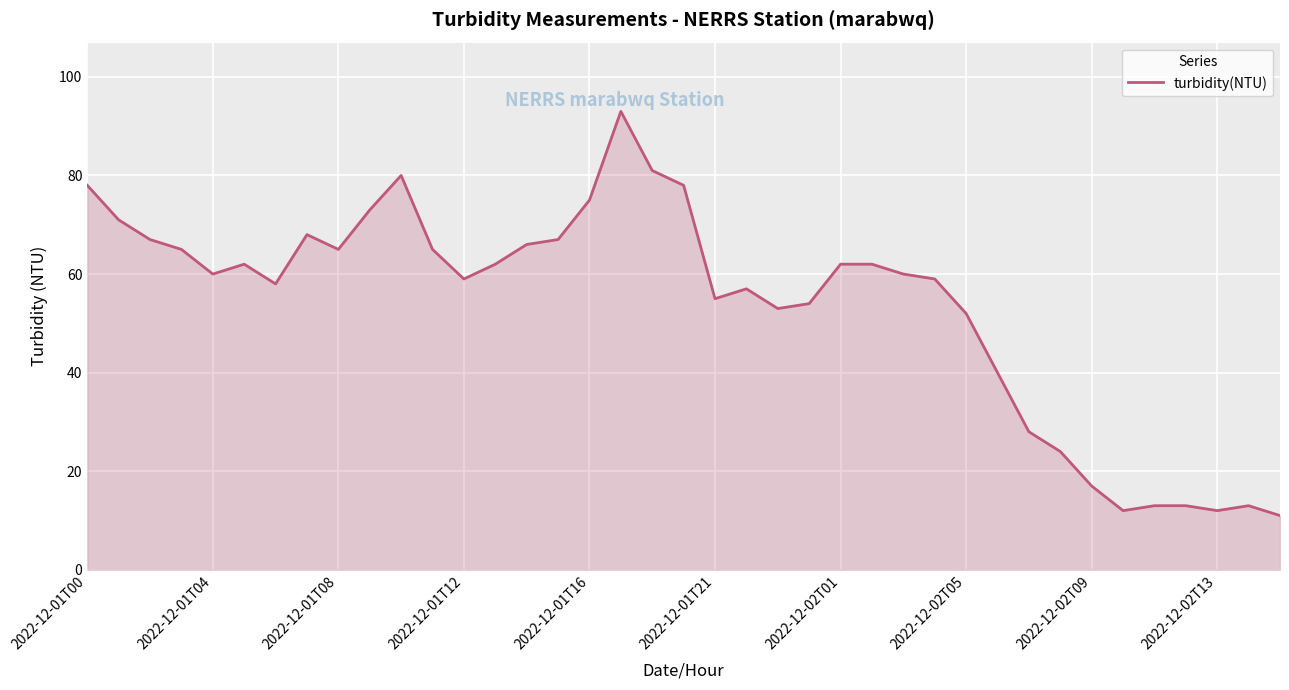

What is the difference between the maximum and minimum values?

82